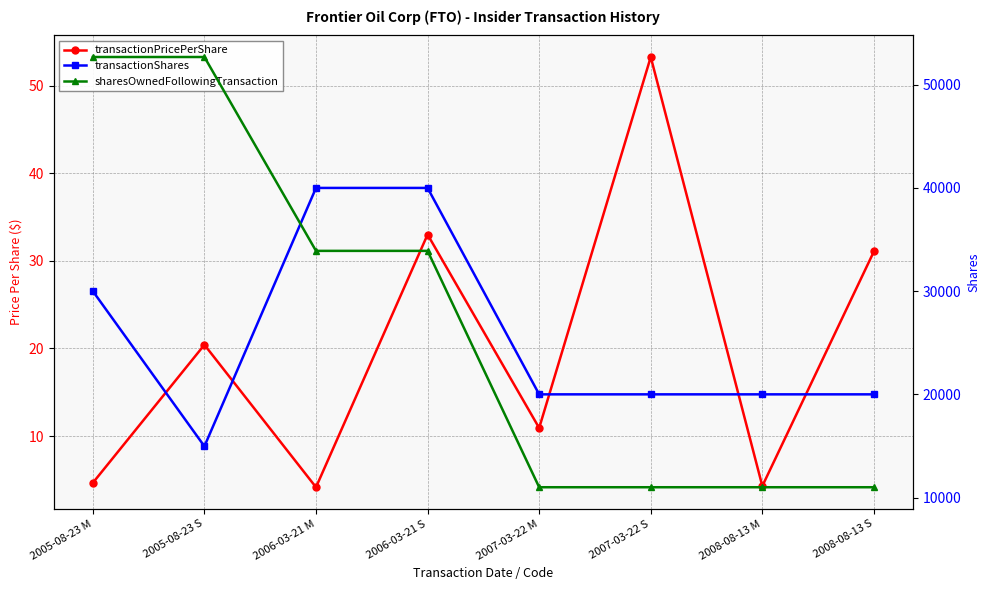

True or false: transactionShares and transactionPricePerShare intersect in this chart.

False